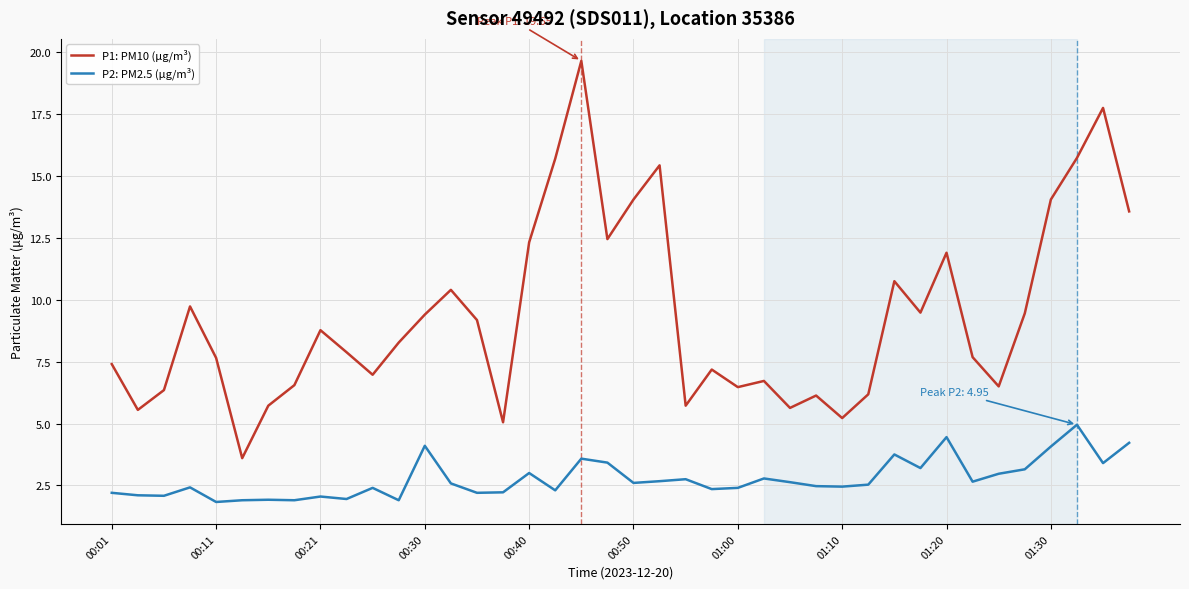

True or false: P2: PM2.5 (µg/m³) and P1: PM10 (µg/m³) cross at least once.

False